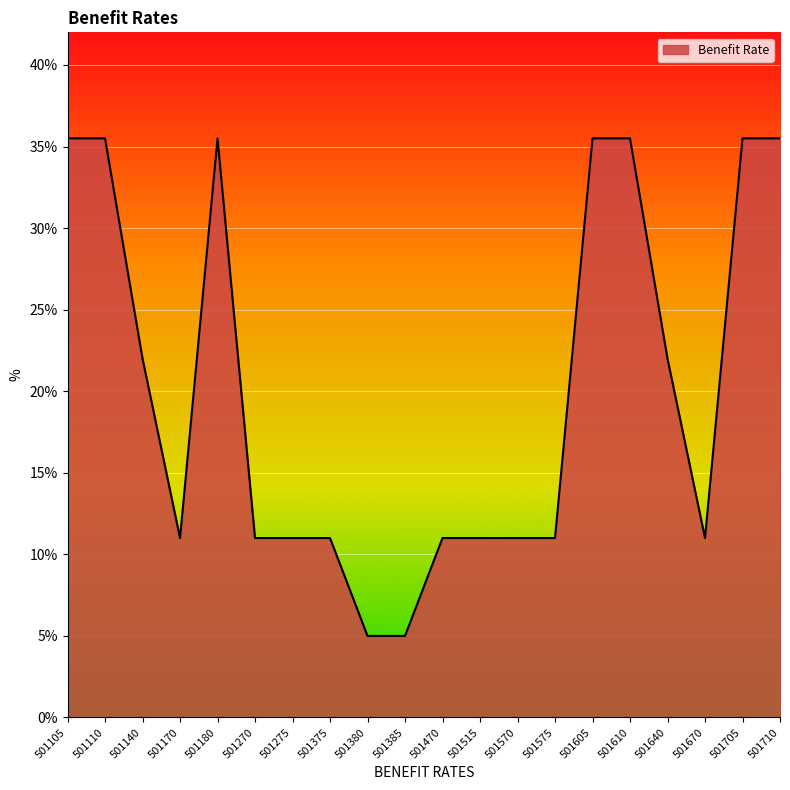

Rank the categories by value from lowest to highest.

501380, 501385, 501170, 501270, 501275, 501375, 501470, 501515, 501570, 501575, 501670, 501140, 501640, 501105, 501110, 501180, 501605, 501610, 501705, 501710